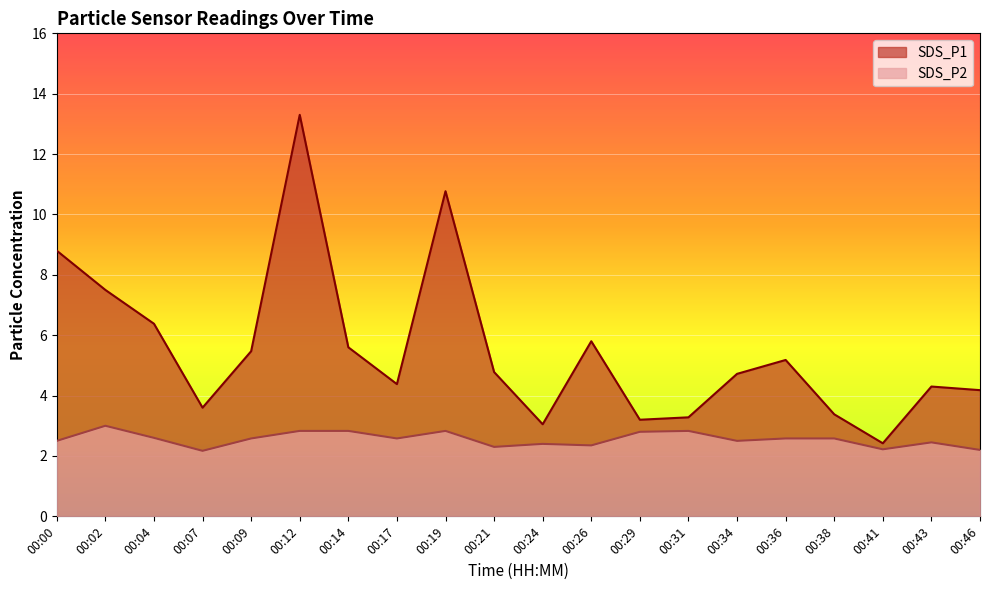

True or false: SDS_P1 and SDS_P2 intersect in this chart.

False